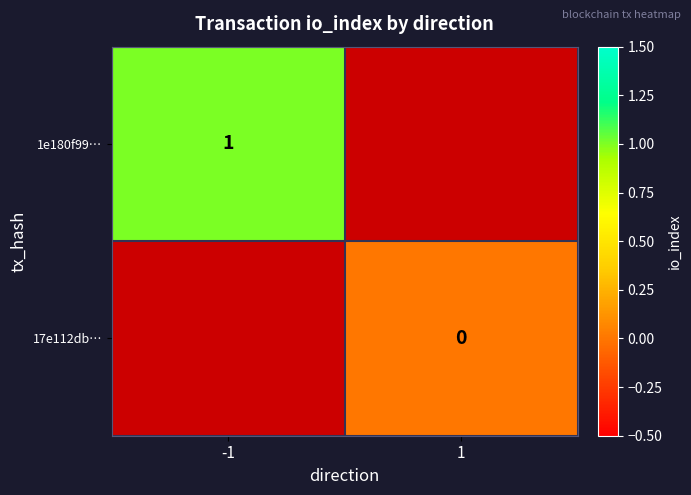

Is the value of 1e180f99… at -1 greater than the value of 17e112db… at 1?

Yes